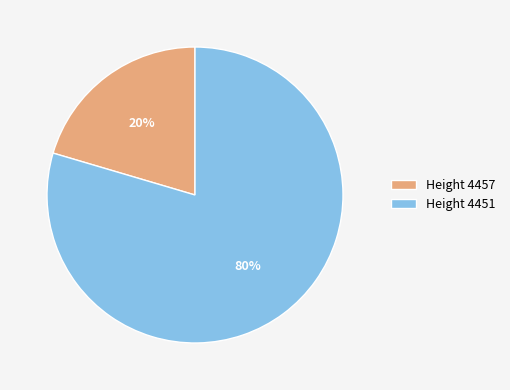

Which slice is the smallest?

Height 4457